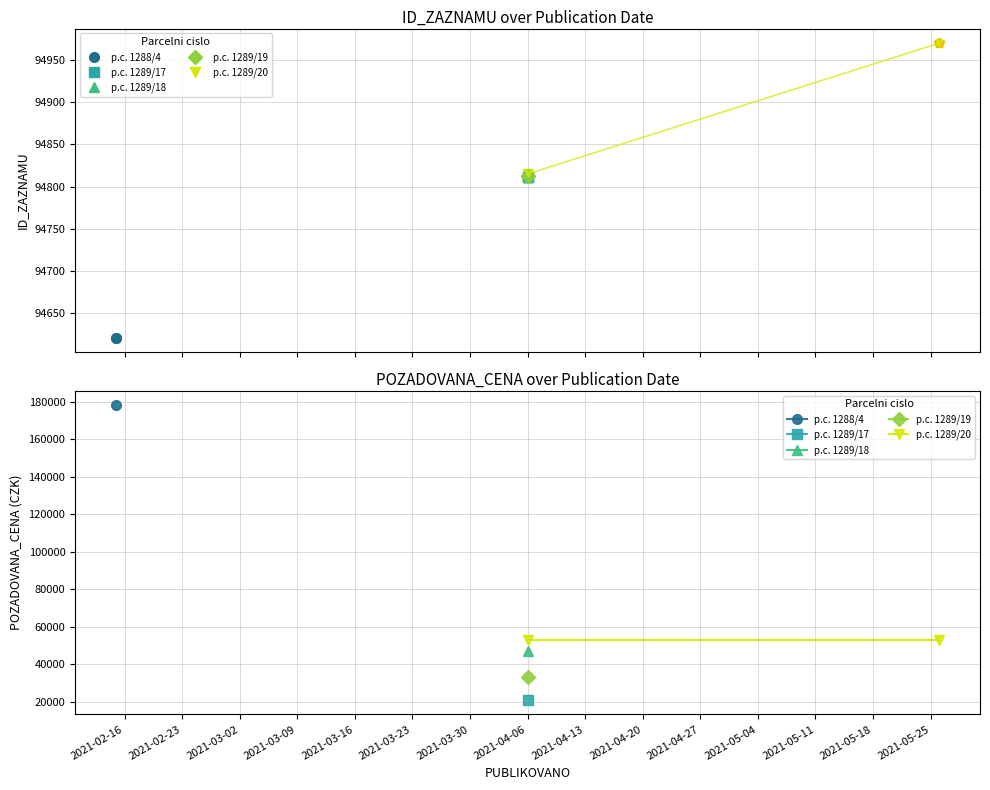

Read the POZADOVANA_CENA value at 2021-05-26.

53000